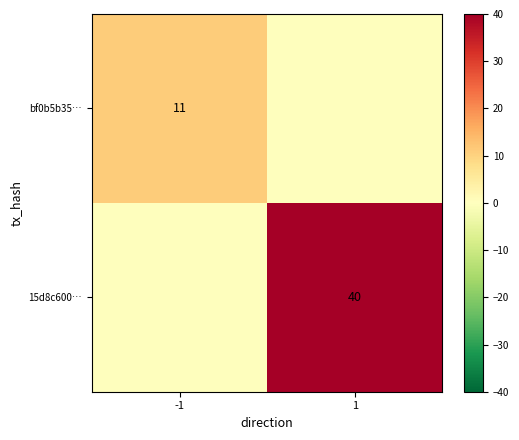

At which label is bf0b5b35… closest to 5?

1